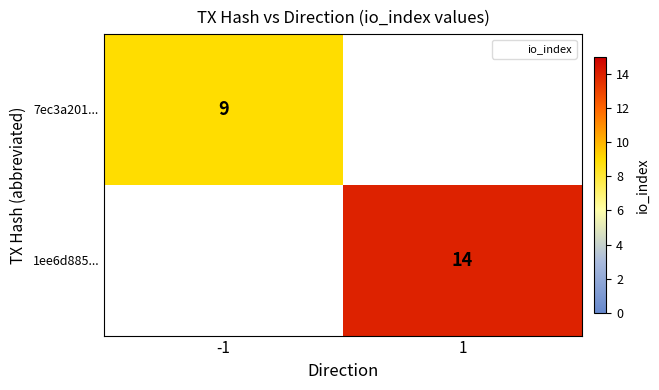

The 1ee6d885... series shows 22.3 at 1. True or false?

False